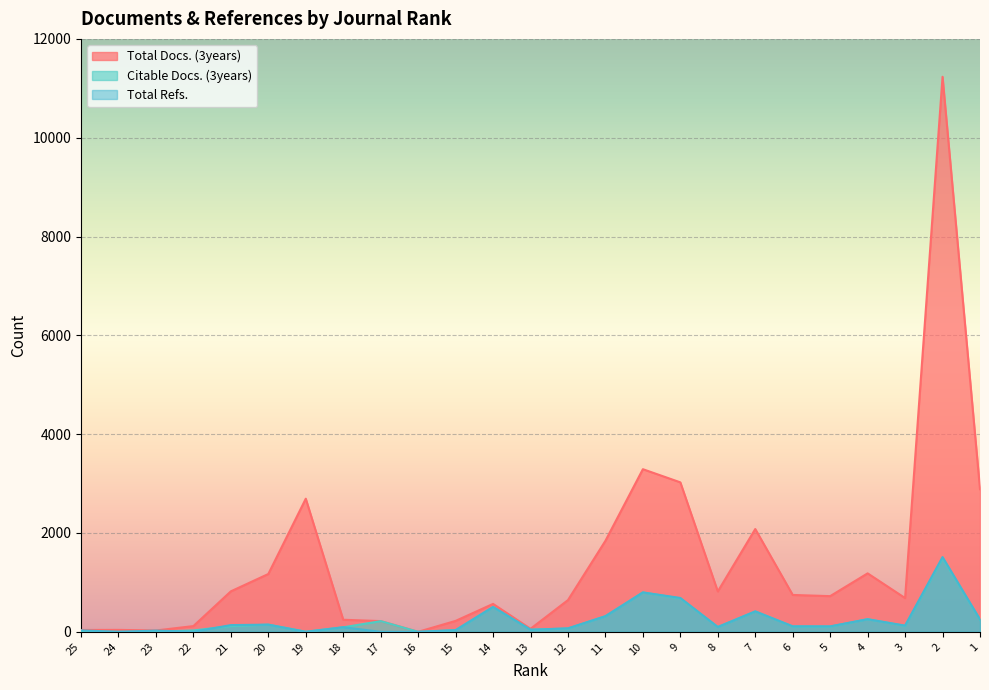

Is it true that Citable Docs. (3years) equals 190 at 20?

False